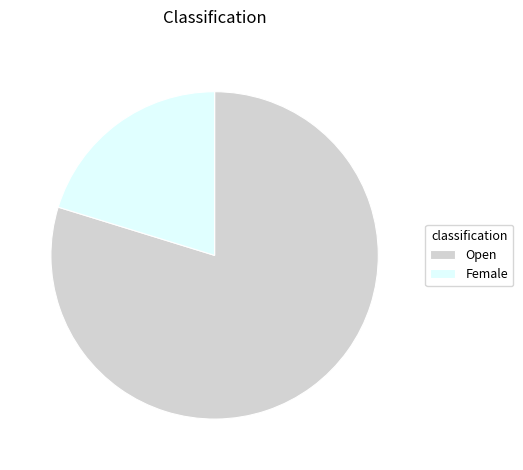

Rank the categories by value from highest to lowest.

Open, Female